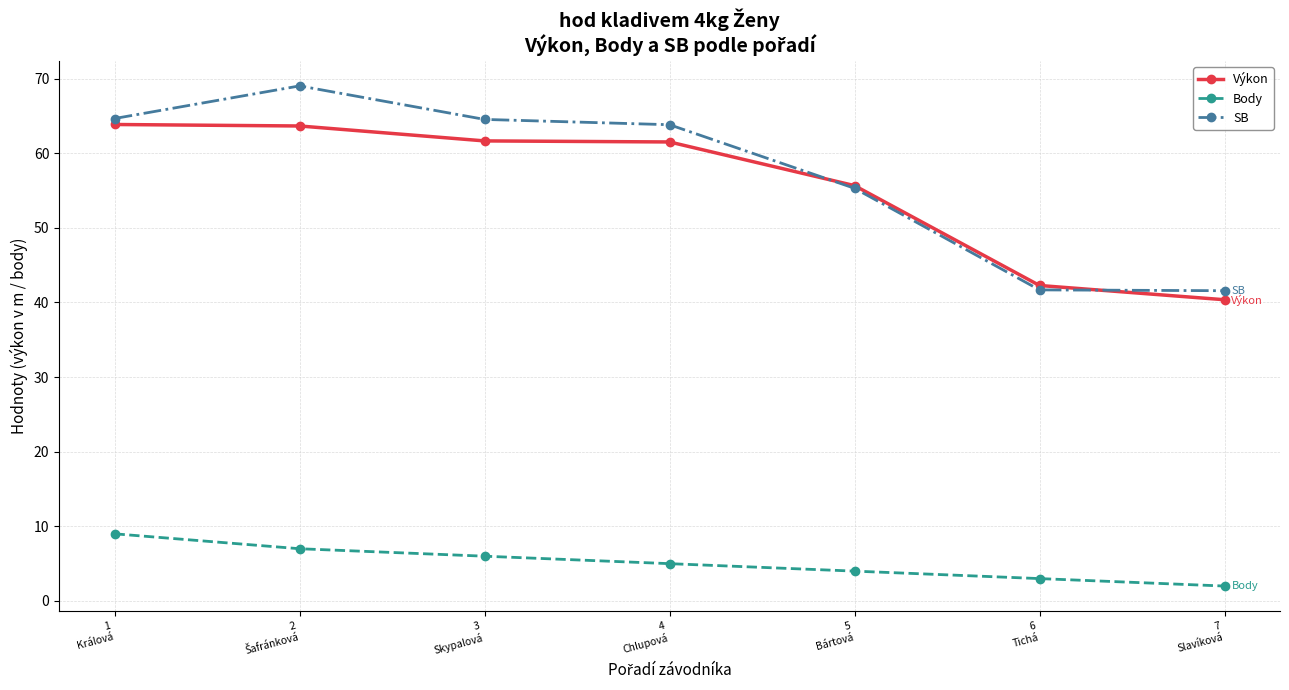

What is the difference between the highest and lowest values at 7
Slavíková?

39.6